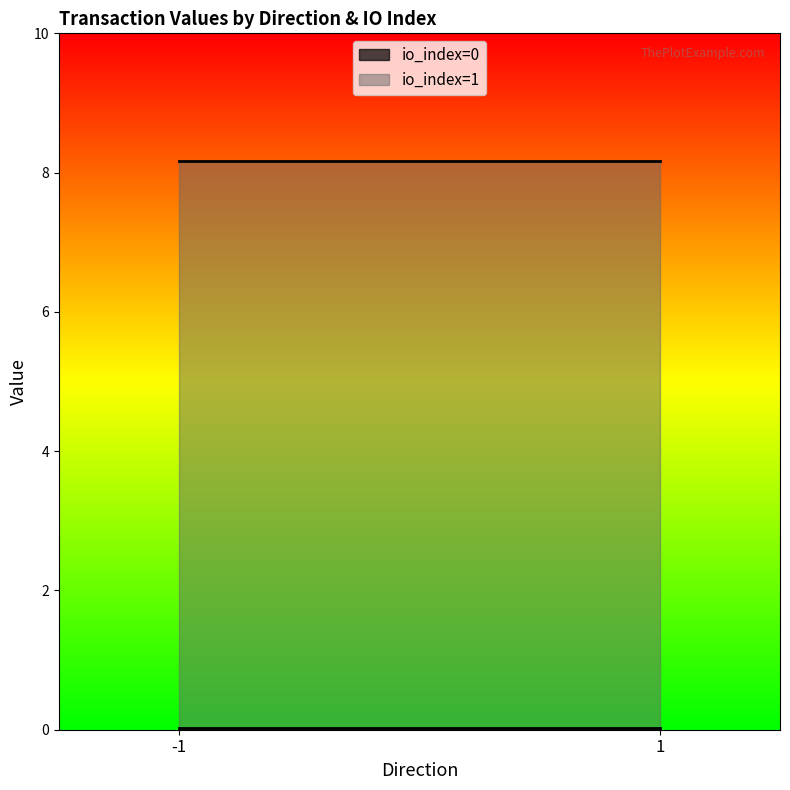

Reading left to right, transcribe all the data shown in this chart.

io_index: -1_0=0.0	-1_1=1.0	1_0=0.0	1_1=1.0
value: -1_0=0.0	-1_1=8.2	1_0=0.0	1_1=8.2